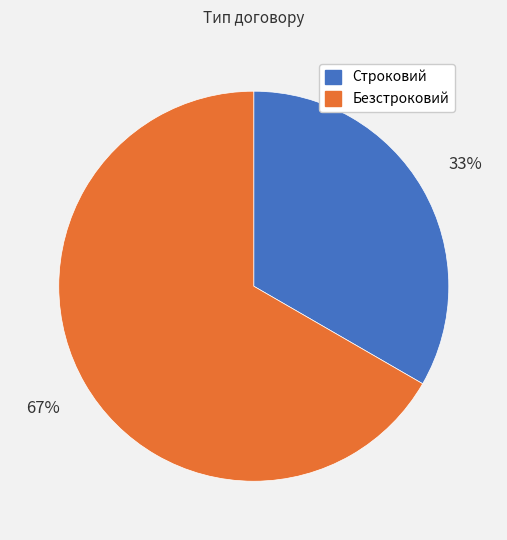

Is Безстроковий the majority of the pie?

Yes